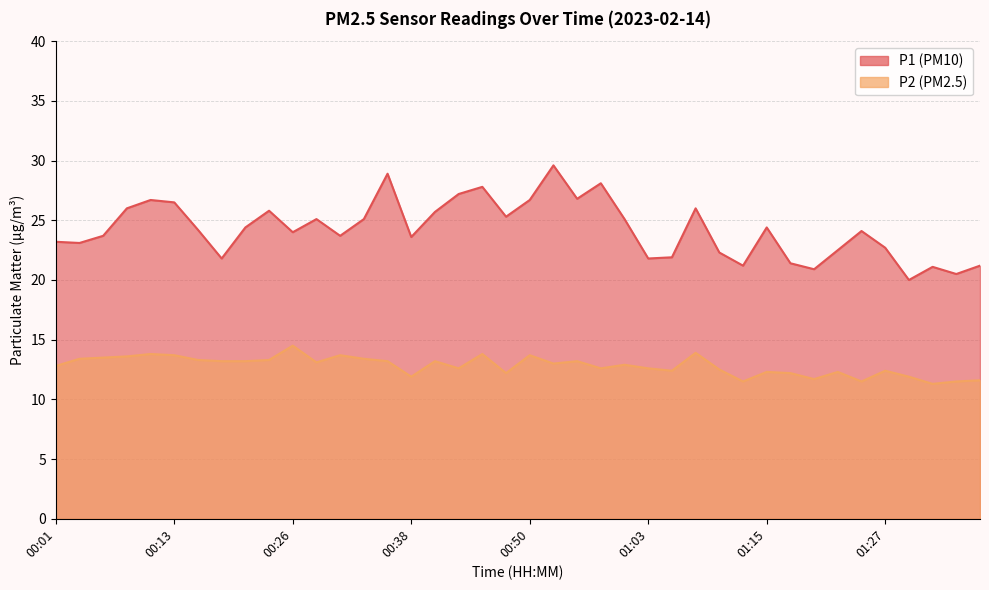

Which series has the largest total across all categories?

P1